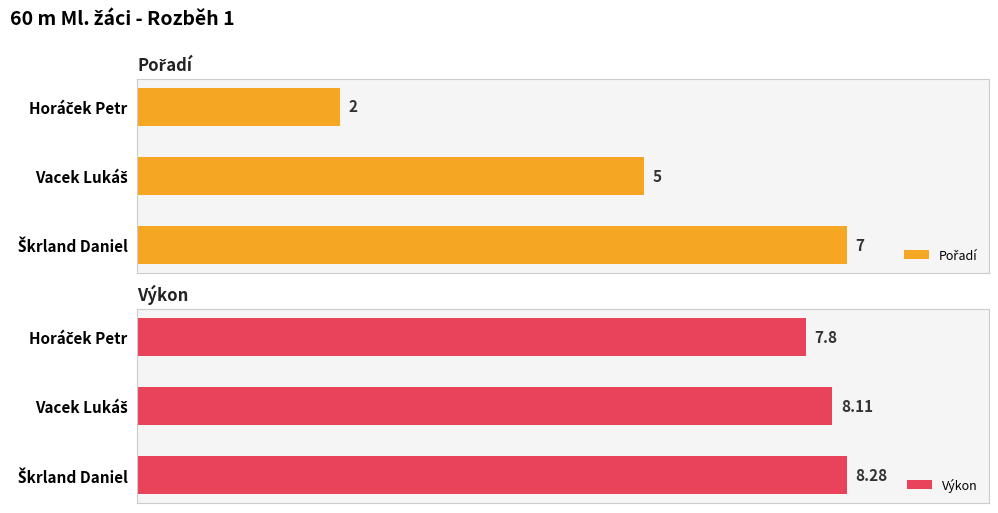

How many bars are there in each group?

2